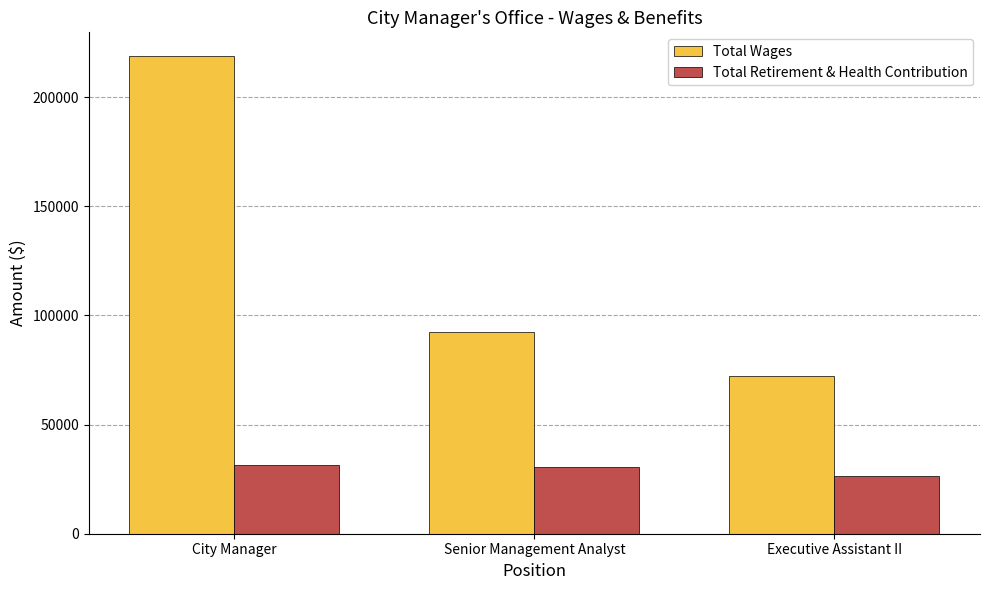

Rank the series by their maximum value, from highest to lowest.

Total Wages, Total Retirement & Health Contribution